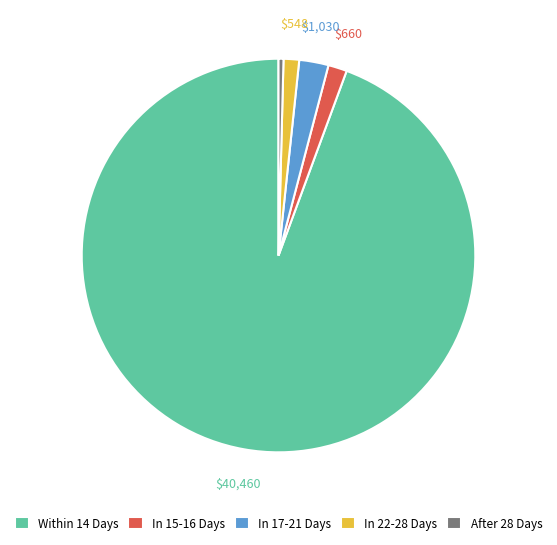

How many slices are in this pie chart?

5